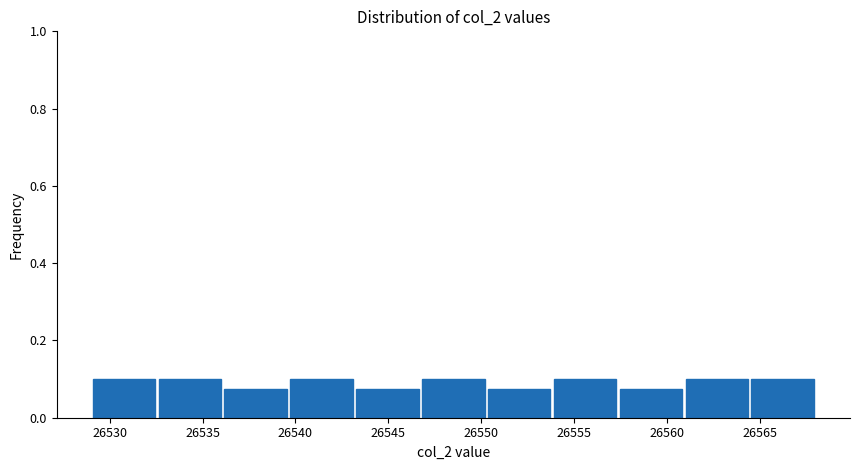

Reading left to right, transcribe this chart: for each bar, give the range it covers on the x-axis and its height. Neither the bar edges nor the heights are printed on the chart, so give them approximately, as read against the axes.

26529.0 to 26532.5: 0.10
26532.5 to 26536.0: 0.10
26536.0 to 26539.5: 0.08
26539.5 to 26543.0: 0.10
26543.0 to 26546.5: 0.08
26546.5 to 26550.5: 0.10
26550.5 to 26554.0: 0.08
26554.0 to 26557.5: 0.10
26557.5 to 26561.0: 0.08
26561.0 to 26564.5: 0.10
26564.5 to 26568.0: 0.10